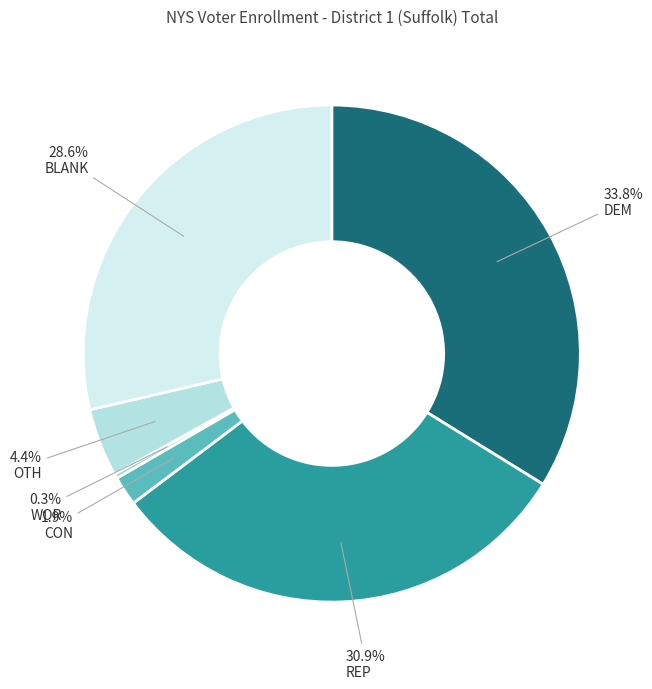

How many slices are in this pie chart?

6